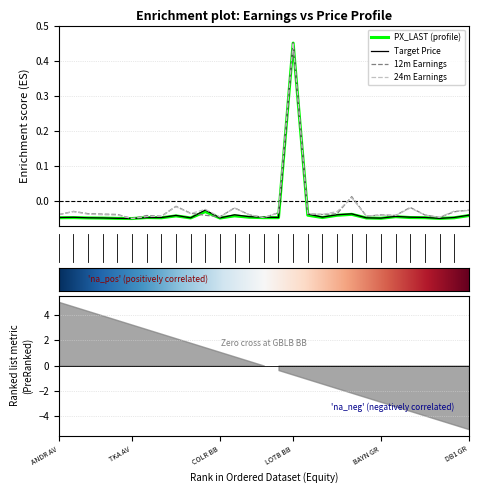

At which label does 12m Earnings reach its peak?

LOTB BB